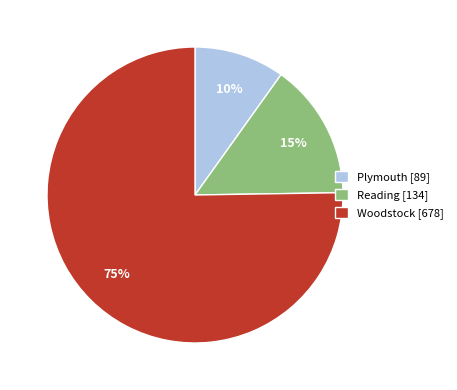

Does any single category account for the majority?

Yes